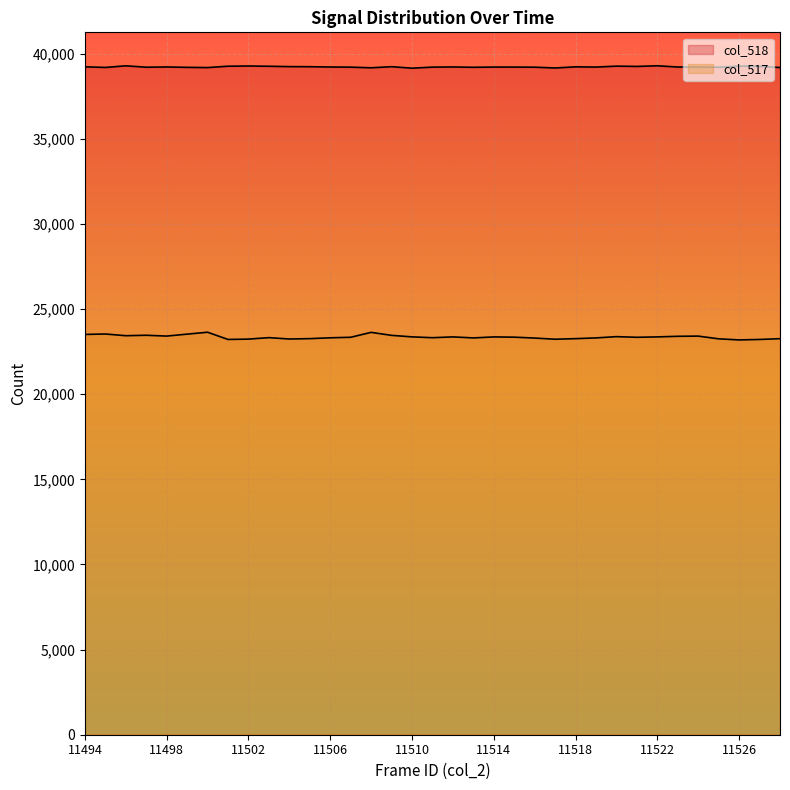

Between 11502 and 11510, which series saw the biggest shift?

col_517